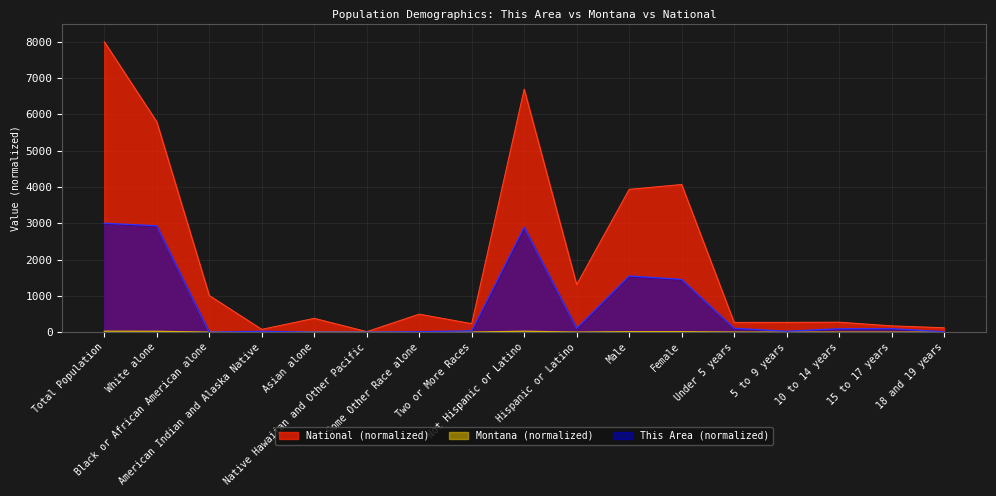

What is the difference between the highest and lowest values at Native Hawaiian and Other Pacific?

14.0